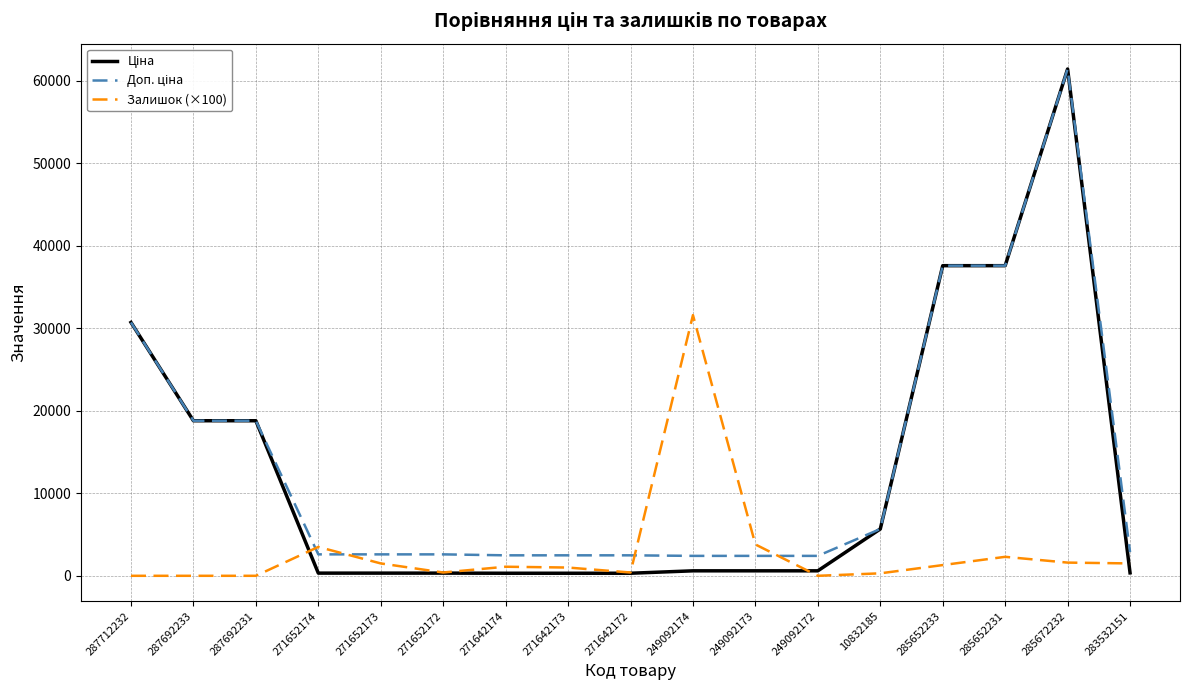

True or false: Залишок (×100) has a value of 1600.0 at 285672232.

True